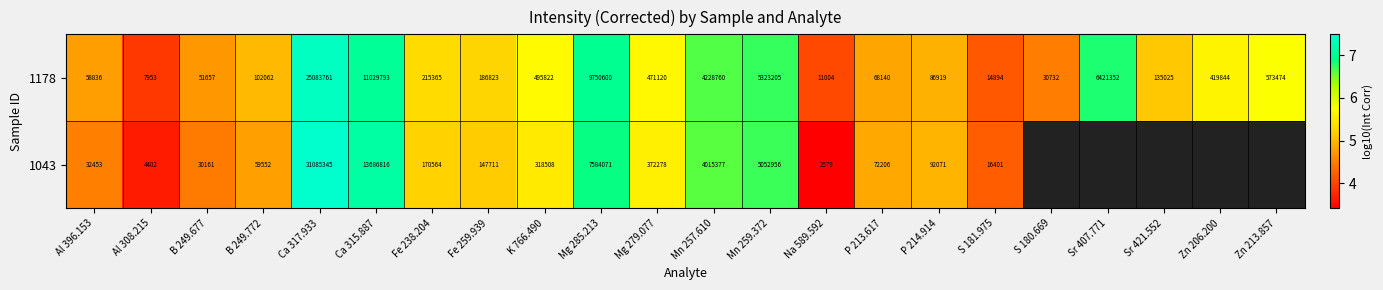

Which category has the lowest value in the 1178 series?

Al 308.215